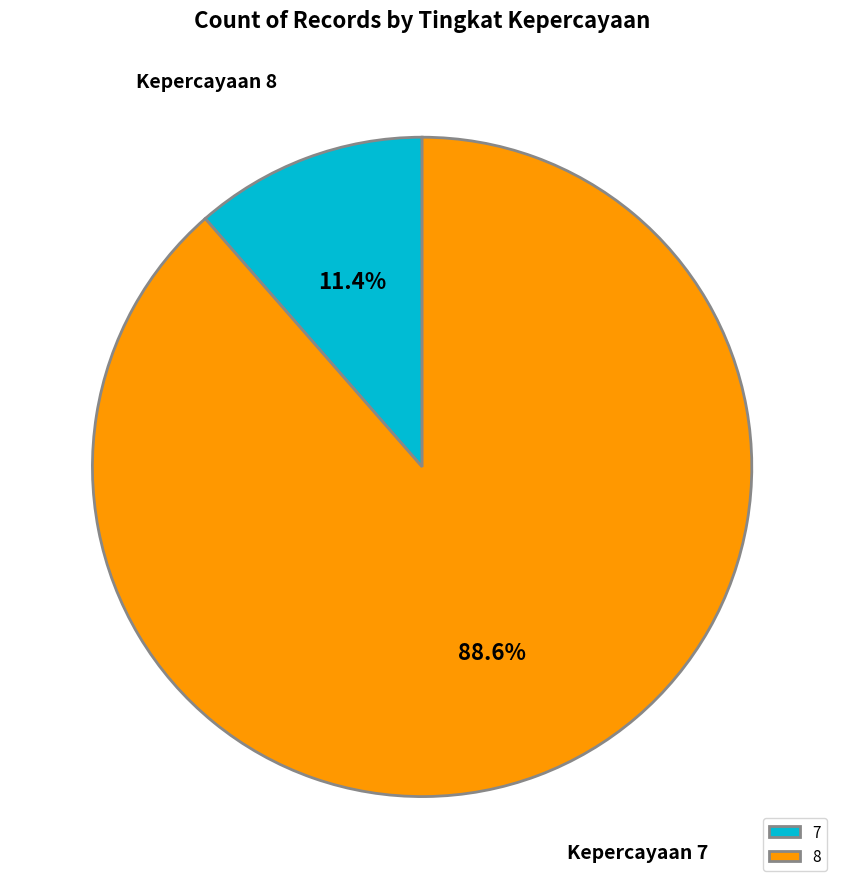

To the nearest percent, what is the difference between the largest and smallest slice percentages?

77%